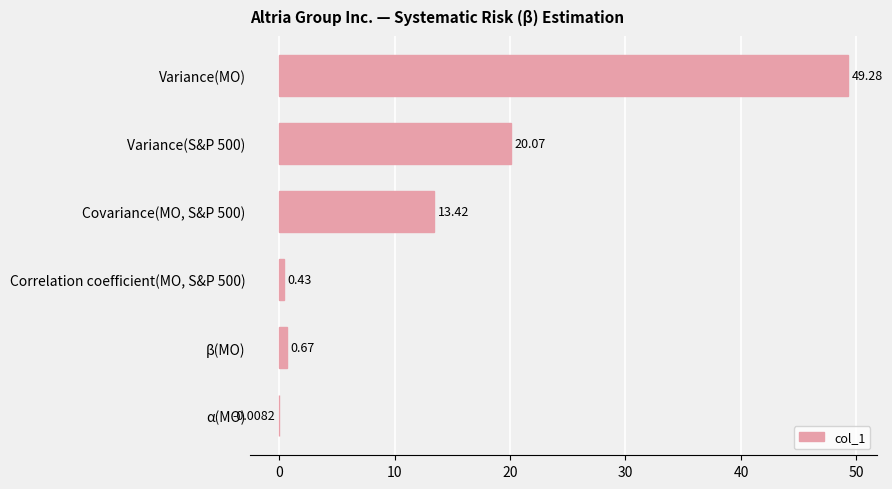

Which category has the highest value across all series?

Variance(MO)